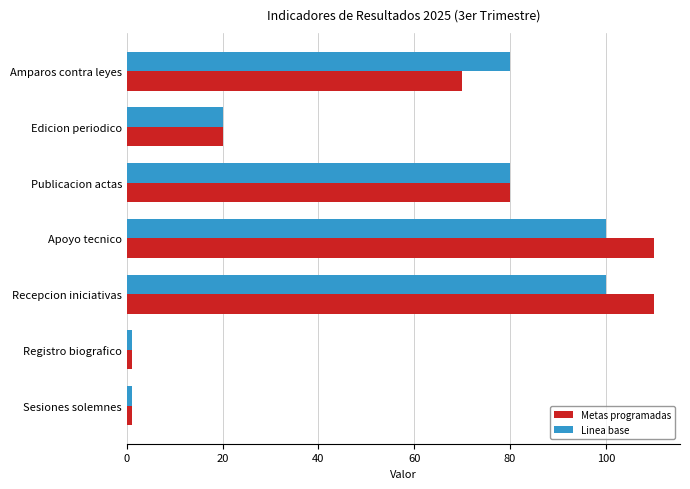

Rank the series by their maximum value, from lowest to highest.

Linea base, Metas programadas